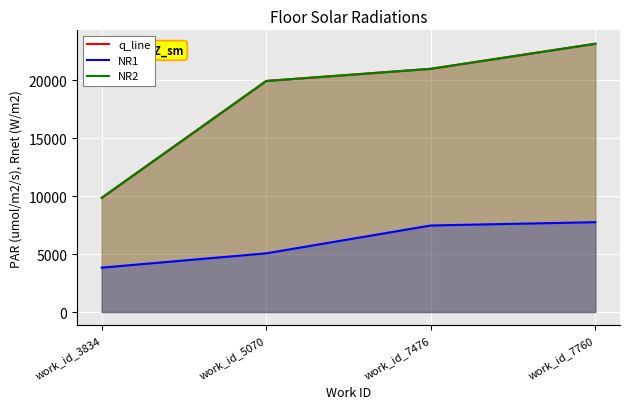

What is the sum of all NR2 values?

74006